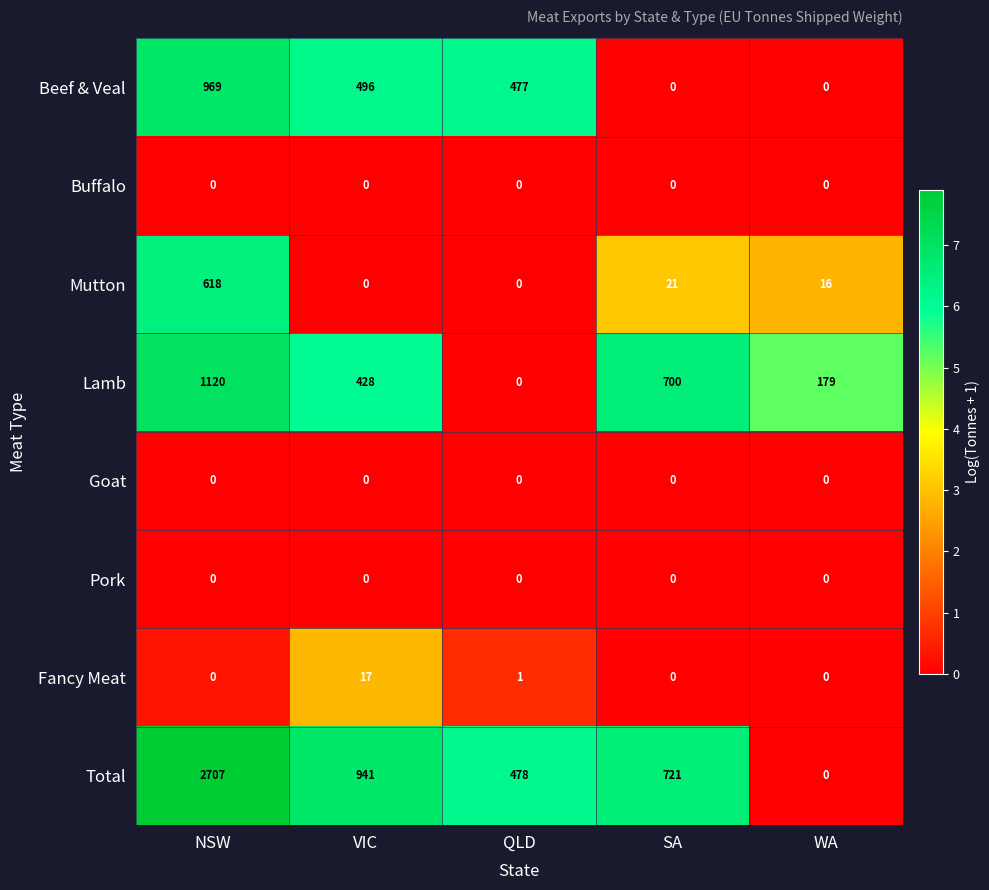

Between NSW and QLD, which series saw the biggest shift?

Total